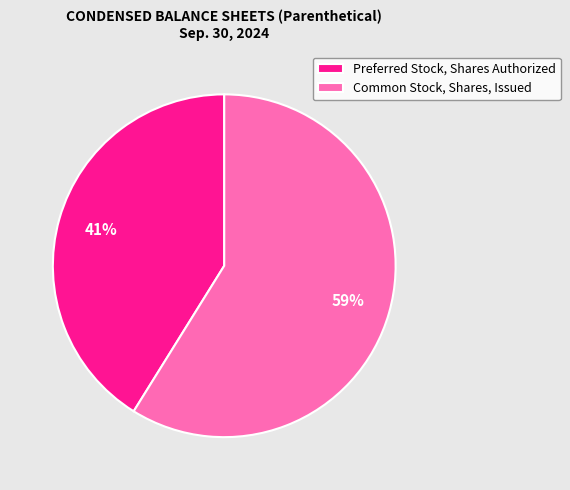

Is it true that Preferred Stock, Shares Authorized is 55% of the pie?

False